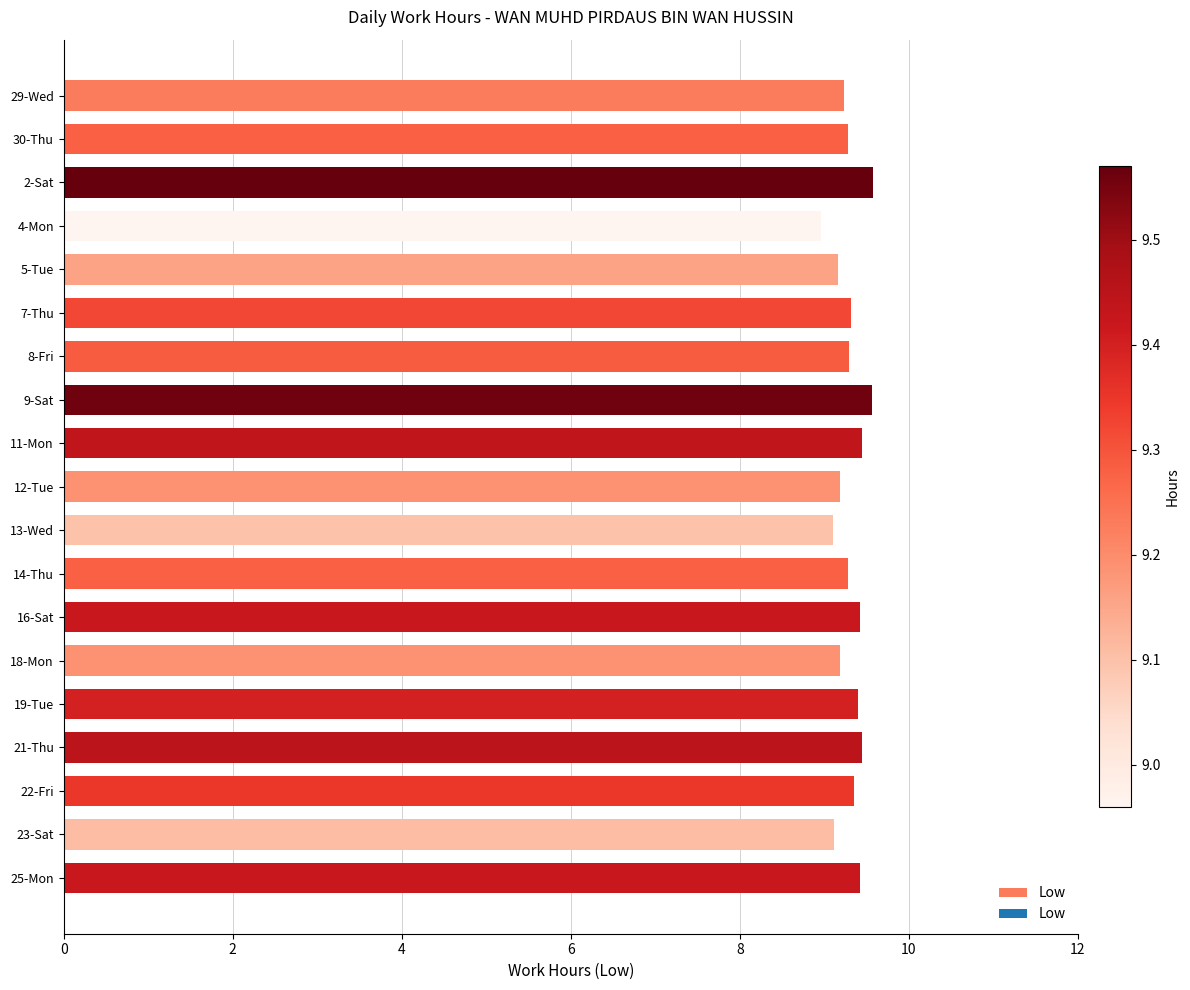

What position from the bottom is 4-Mon?

16